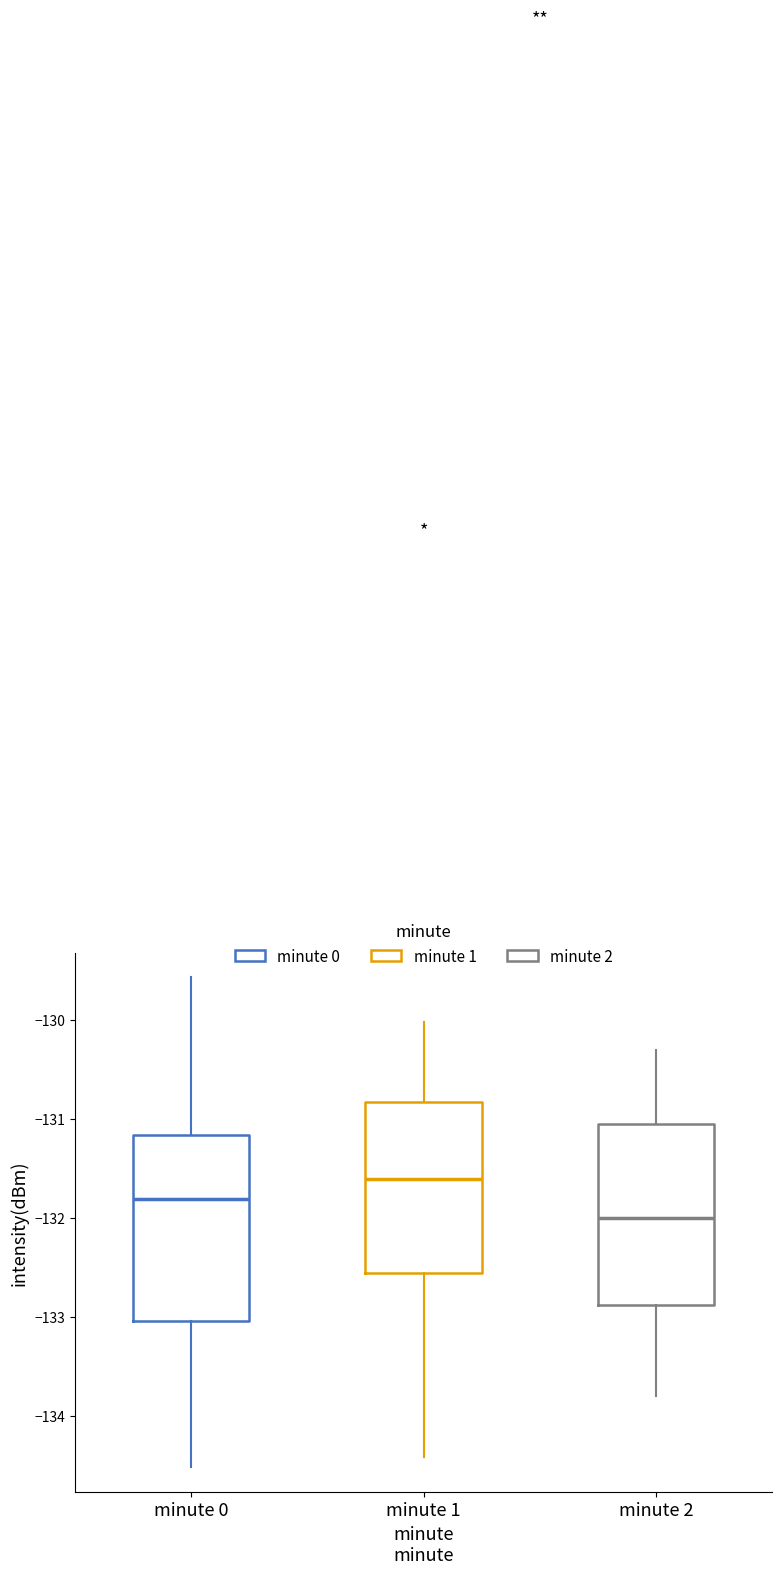

Which box has the lowest median line?

minute 2